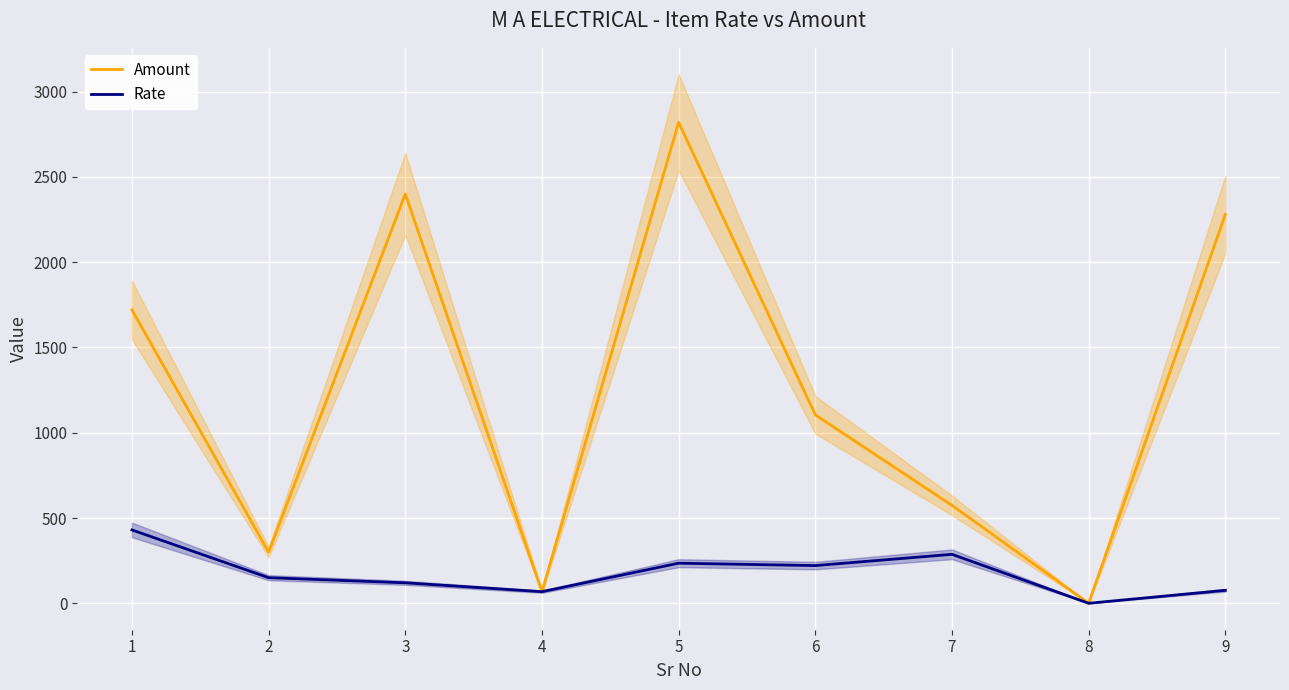

Which category has the highest value in the Amount series?

5